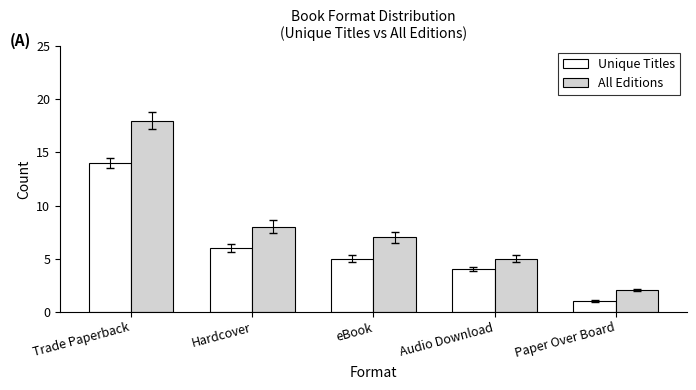

What is the label of the 2nd bar from the right?

Audio Download